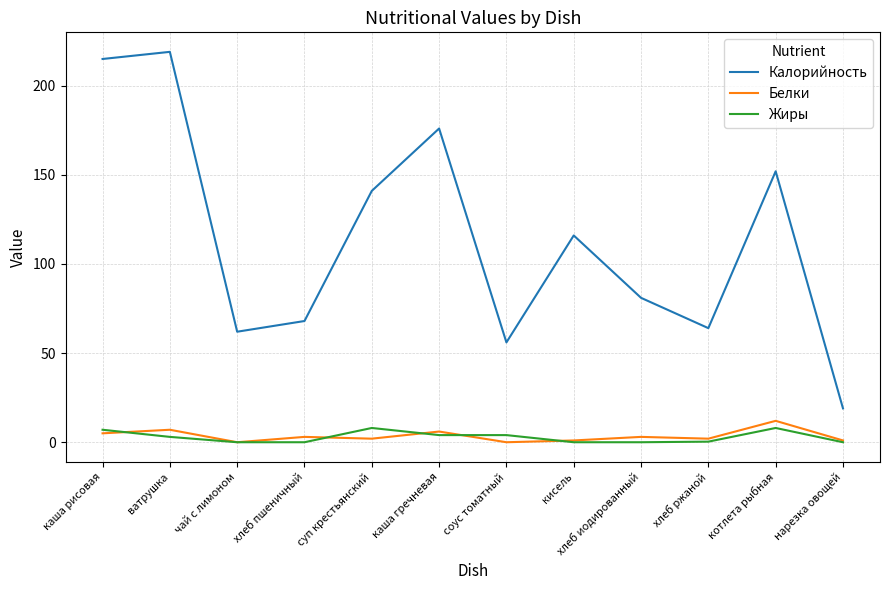

Which series changed the most between ватрушка and соус томатный?

Калорийность